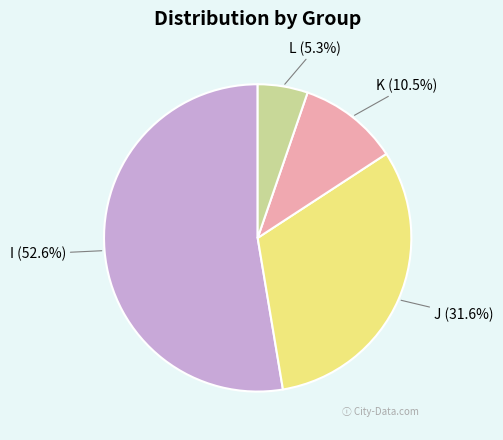

What is the largest slice in the pie chart?

I